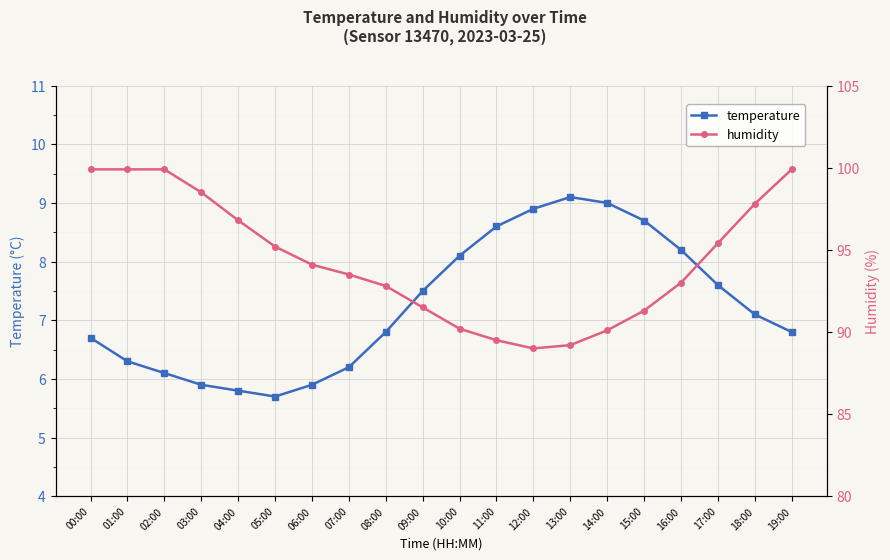

At which category does temperature reach its first local peak?

13:00